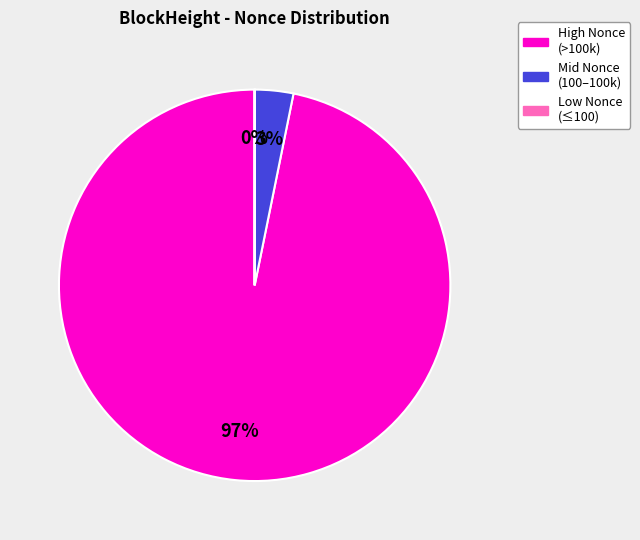

To the nearest percent, what percentage of the pie is High Nonce (>100k)?

97%